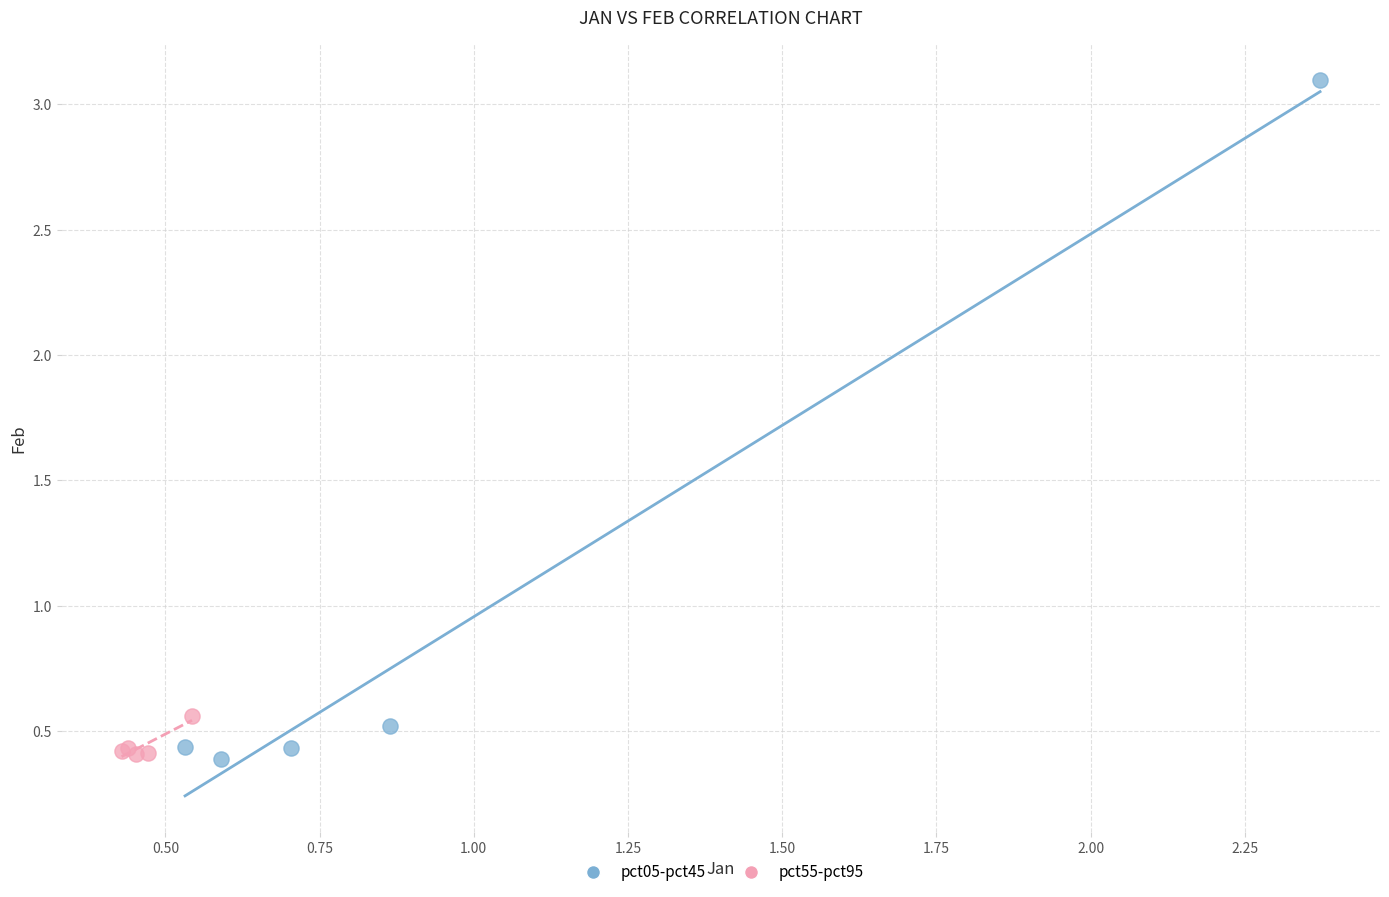

Which series contains the highest Y value?

pct05-pct45